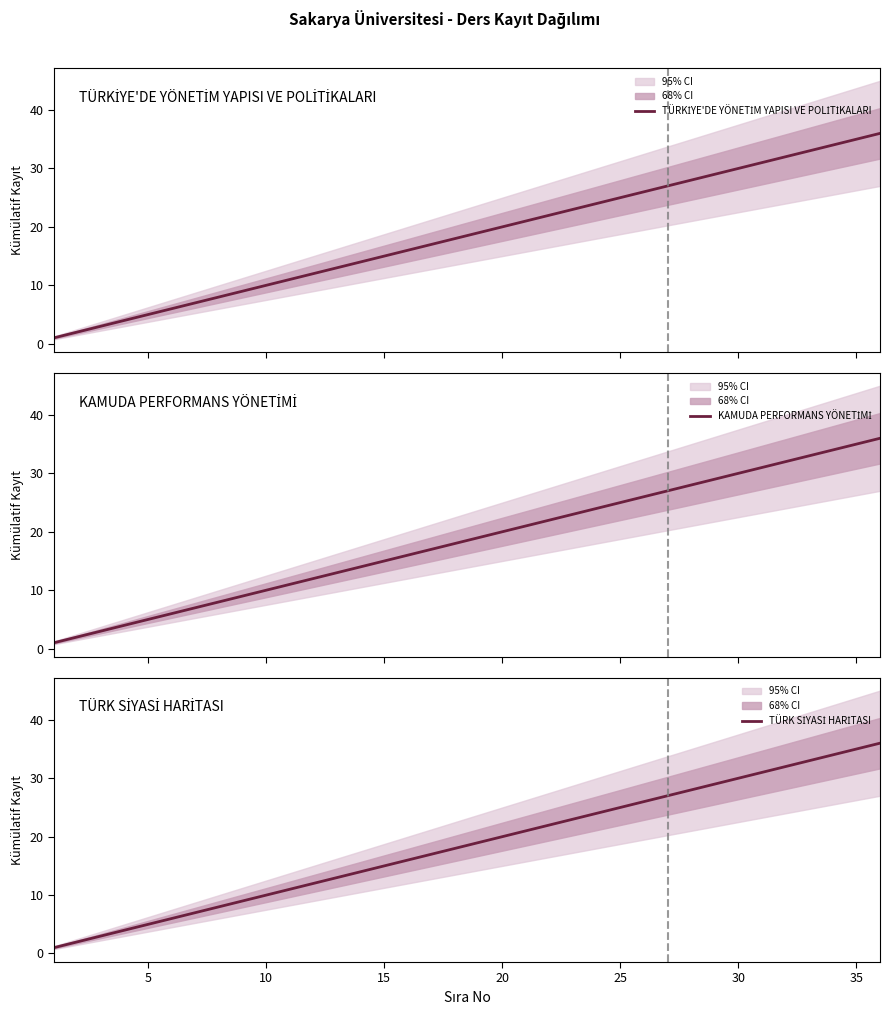

True or false: TÜRK SİYASİ HARİTASI has a value of 8 at 17.

False